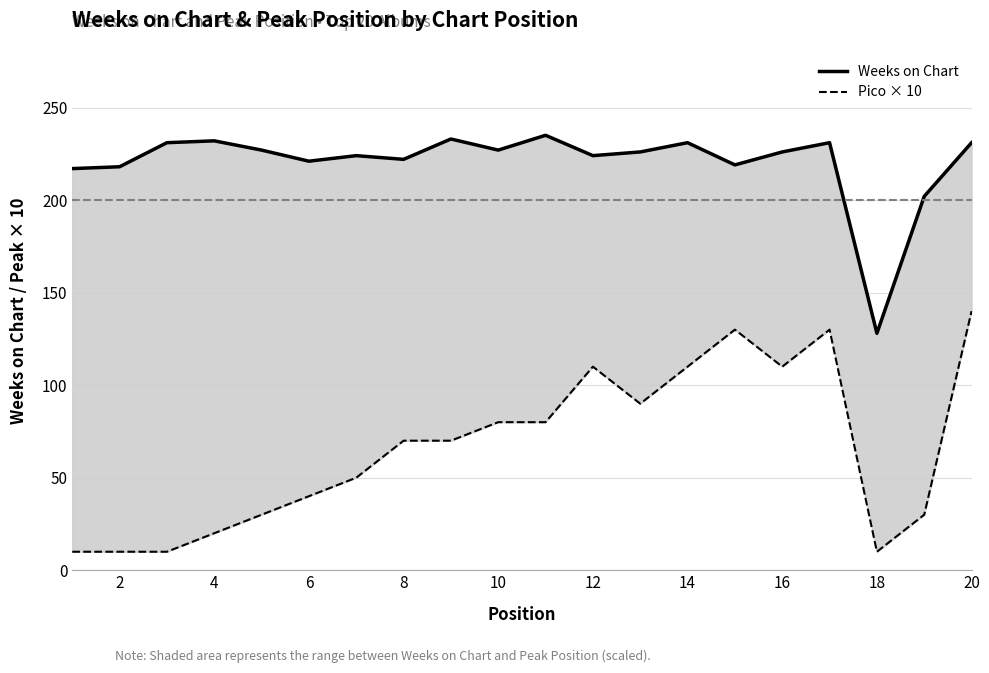

What is the difference between the Weeks on Chart values at 10 and 8?

6